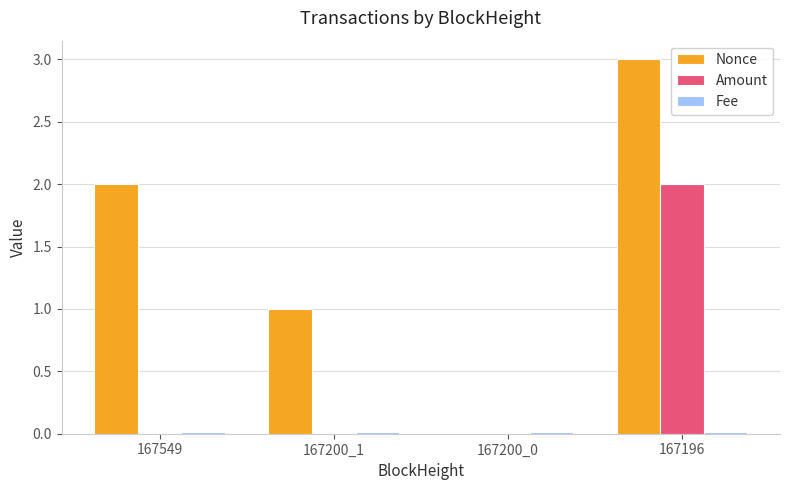

Which series changed the most between 167549 and 167200_1?

Nonce